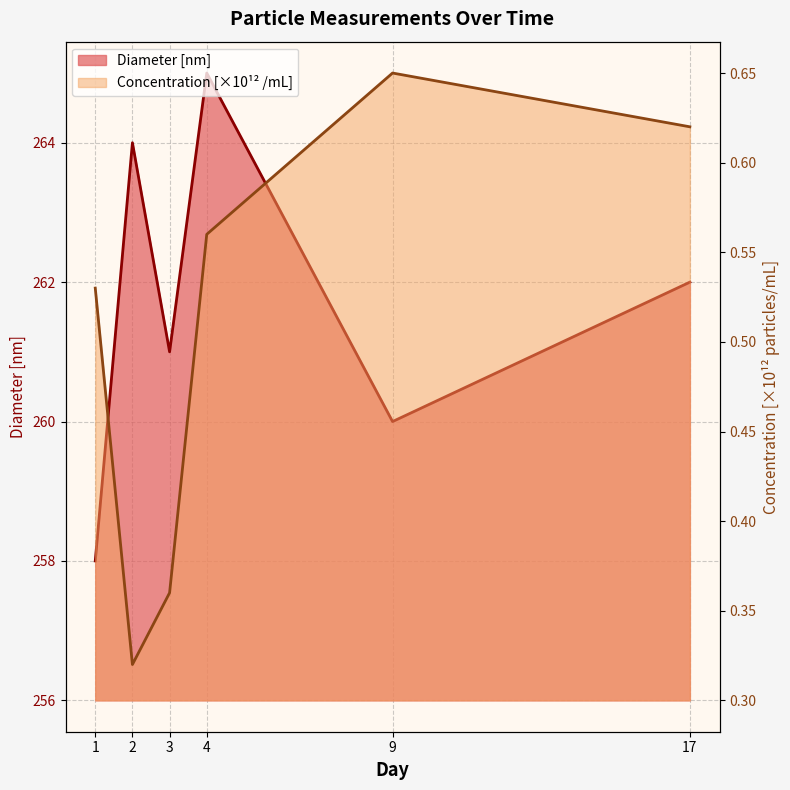

In Concentration [particles/mL], how many points are lower than both neighbors (excluding endpoints)?

1